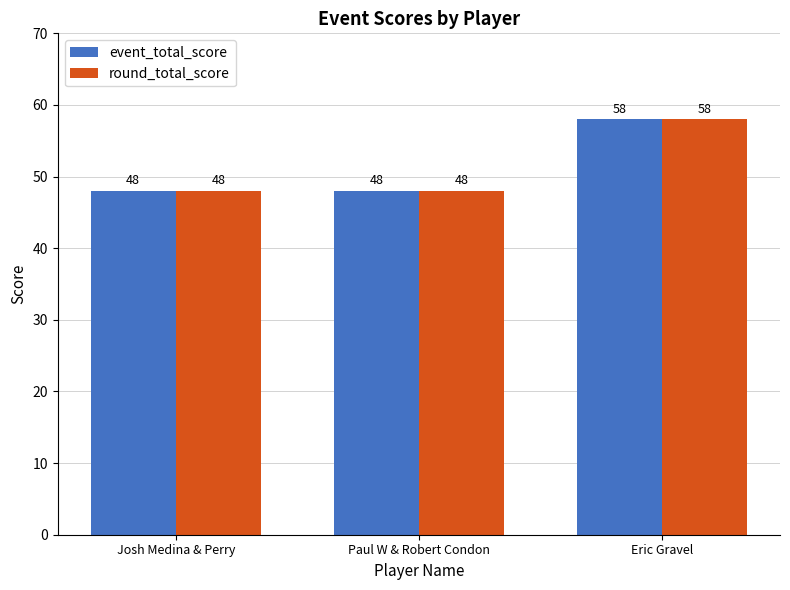

What position from the left is Josh Medina & Perry?

1